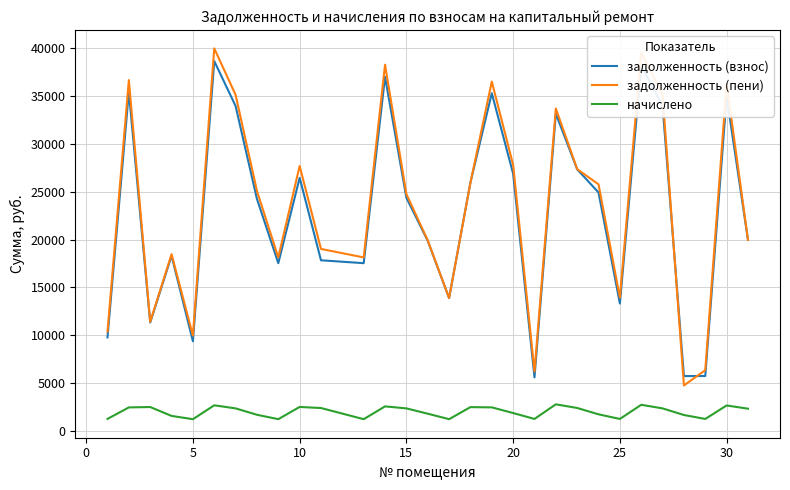

How many values in the задолженность (взнос) series exceed 24373?

15